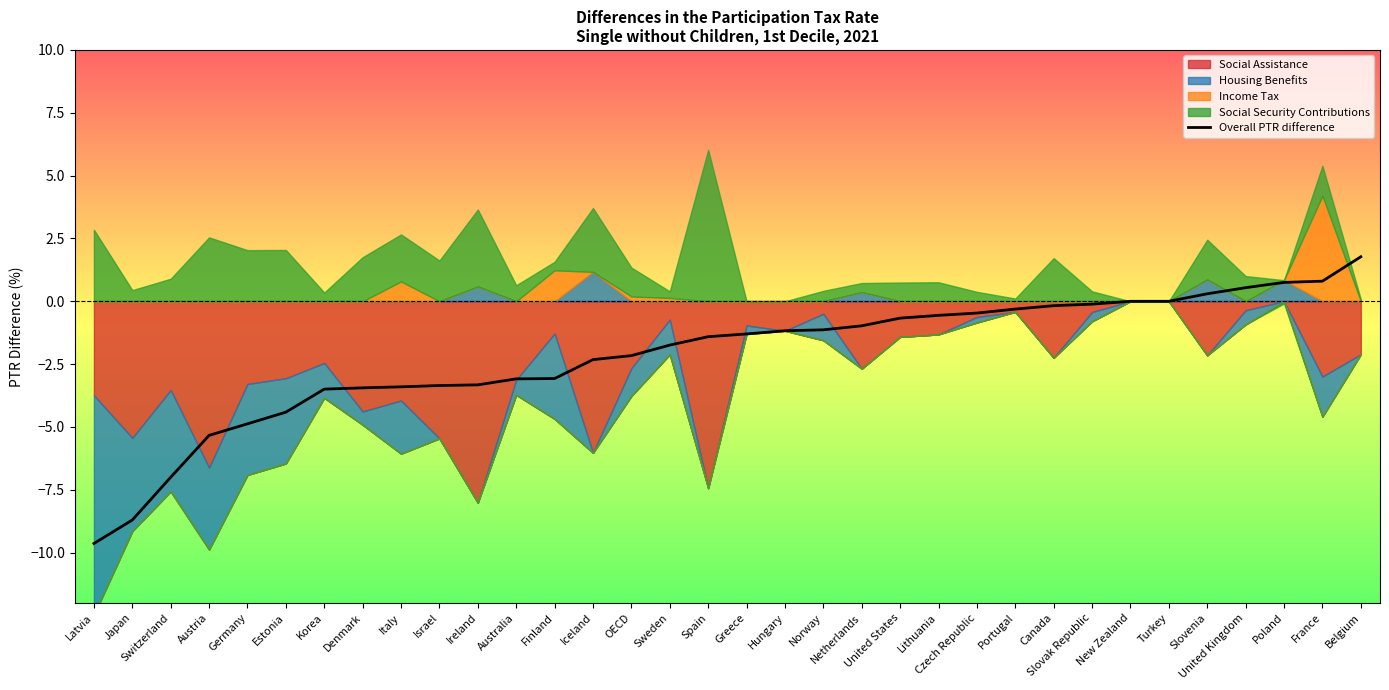

What is the label of the 20th point from the right?

OECD